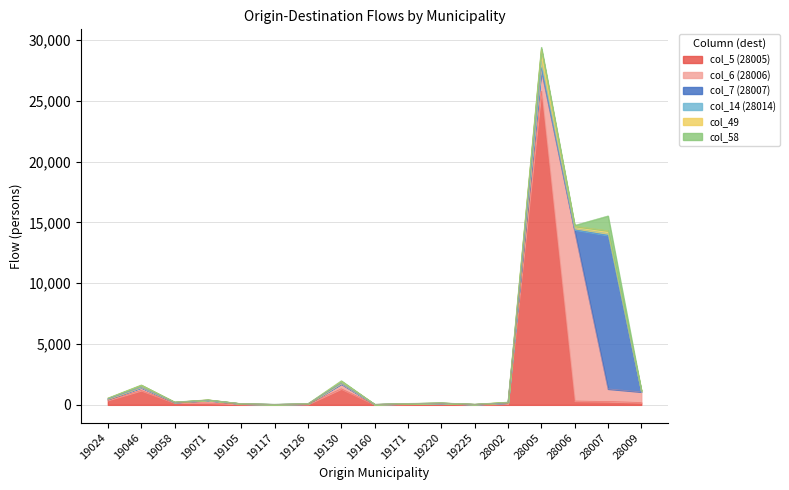

What is the highest value of the col_5 series?

25793